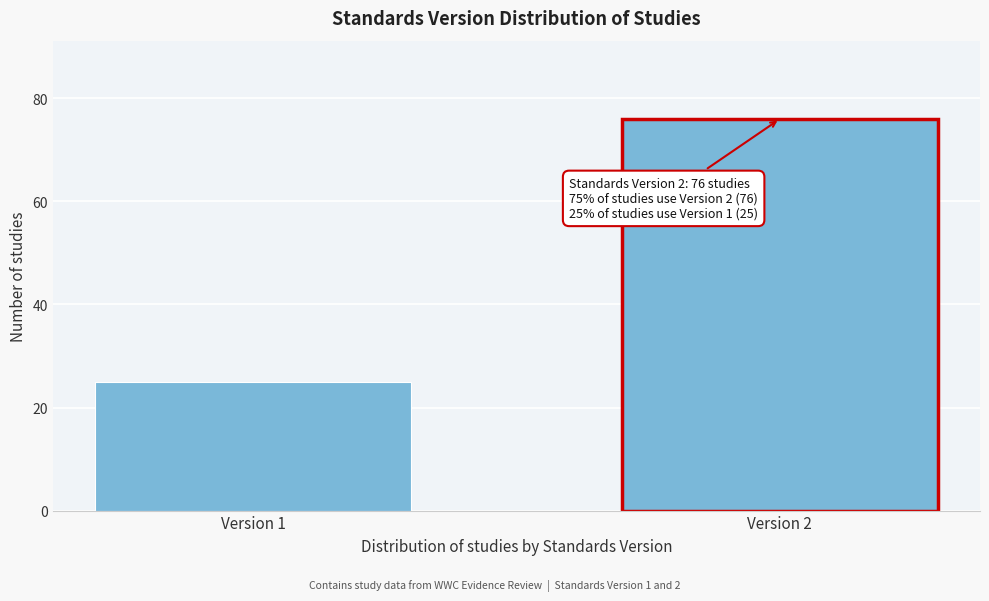

Reading left to right, transcribe all the data shown in this chart.

25	76